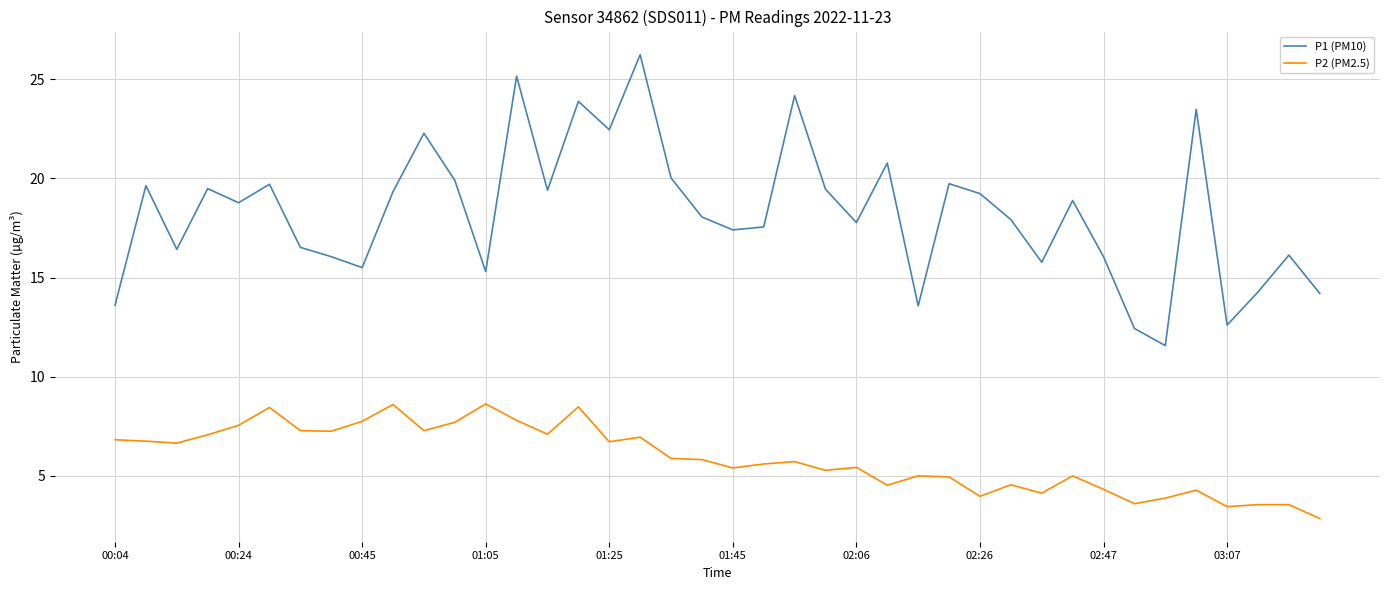

Rank the series by their average value, from highest to lowest.

P1 (PM10), P2 (PM2.5)